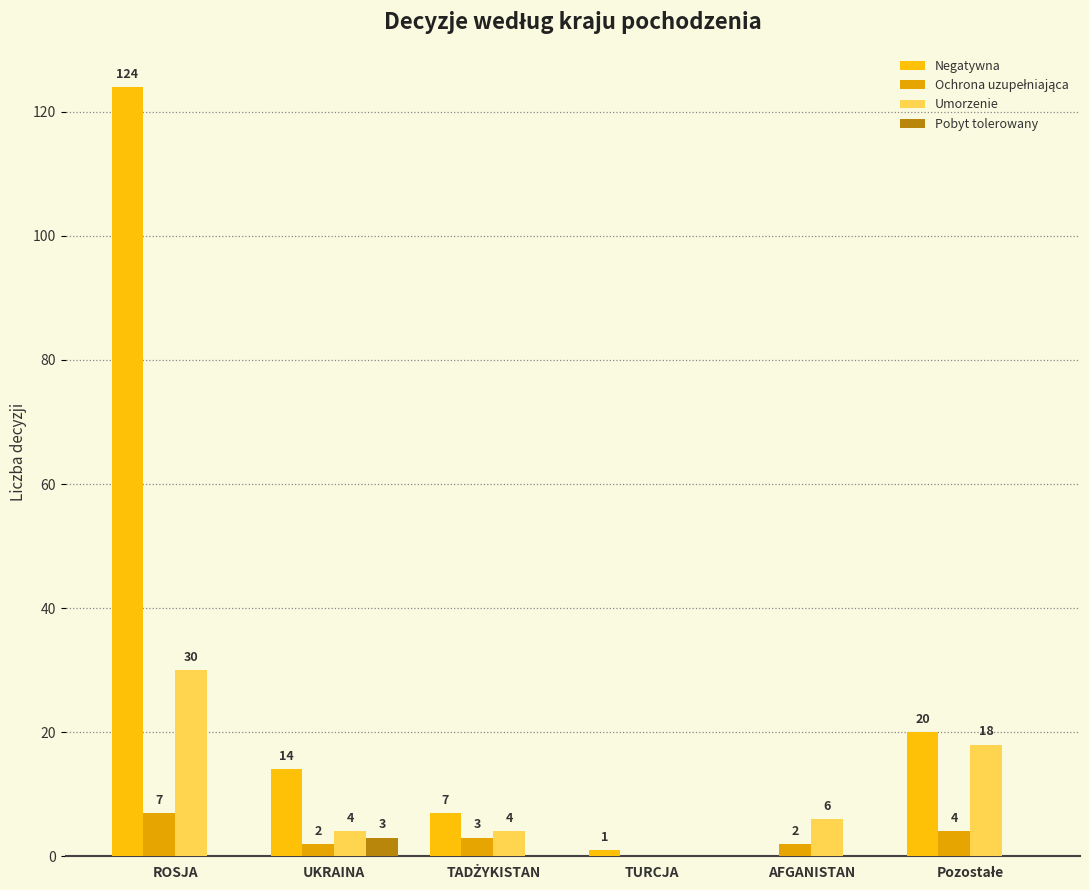

What is the average value of the Ochrona uzupełniająca series?

3